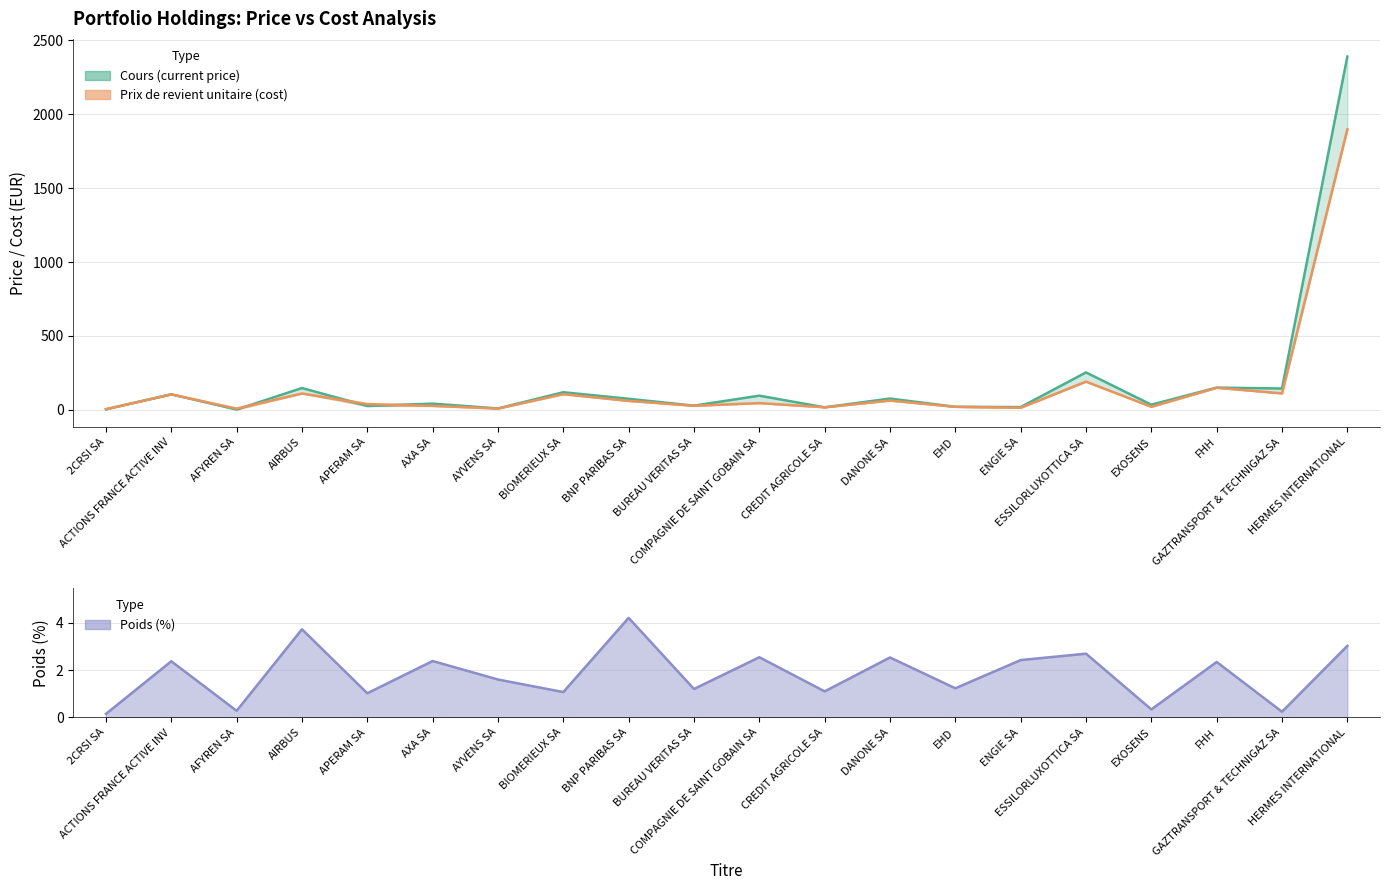

What is the greatest value displayed?

2391.0